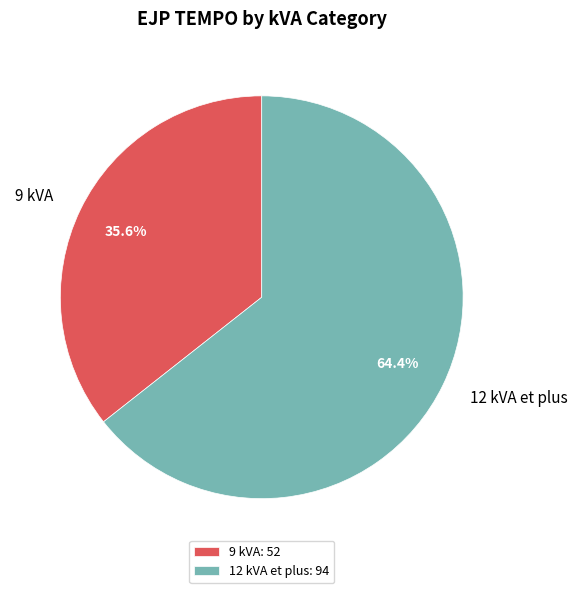

What portion of the pie excludes 9 kVA?

64.4%